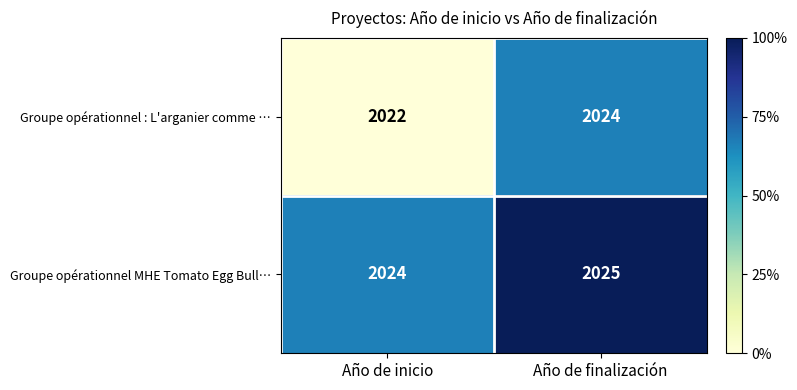

At which label is Groupe opérationnel : L'arganier comme … closest to 2023?

Año de inicio